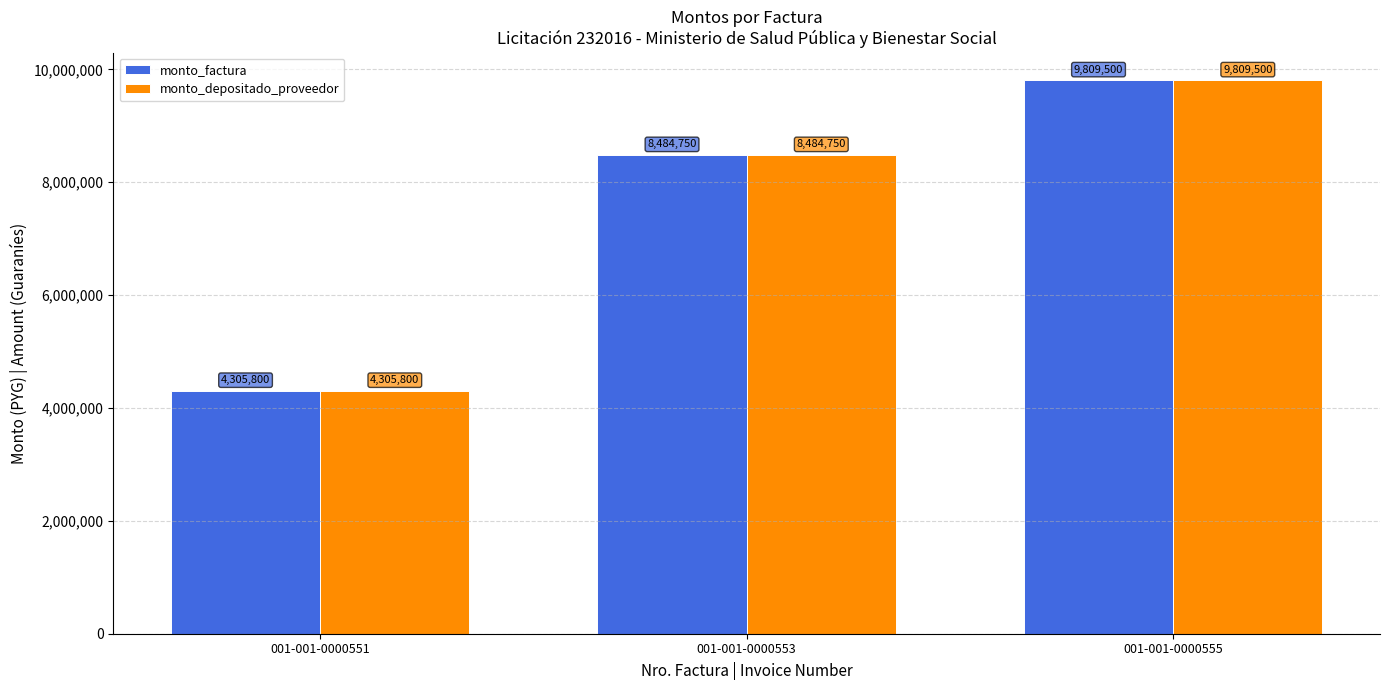

Is the value of monto_factura at 001-001-0000553 greater than the value of monto_depositado_proveedor at 001-001-0000555?

No